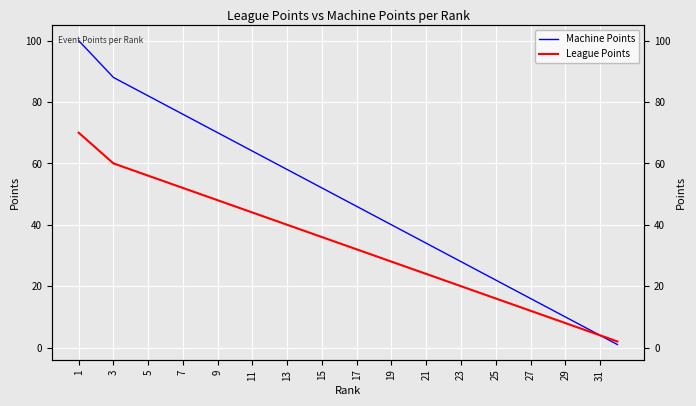

What is the total value across all series at 27?

28